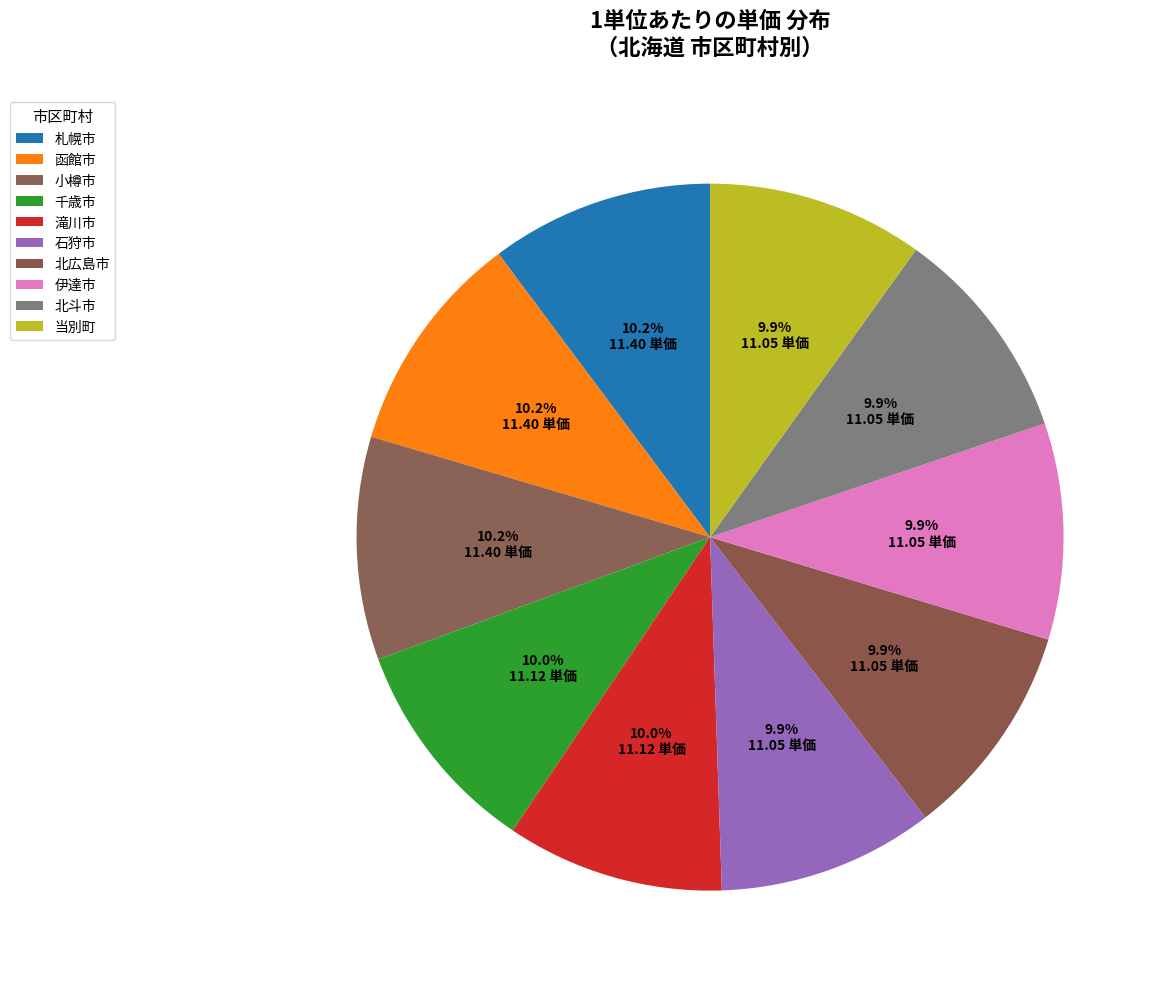

How many slices are in this pie chart?

10